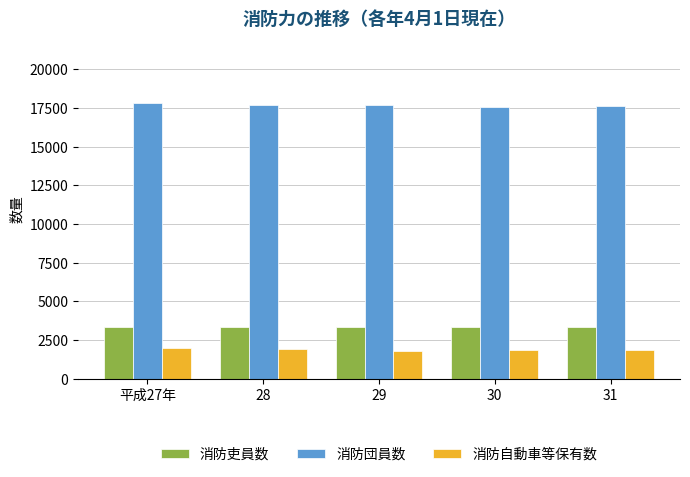

Count the number of data series in this chart.

3